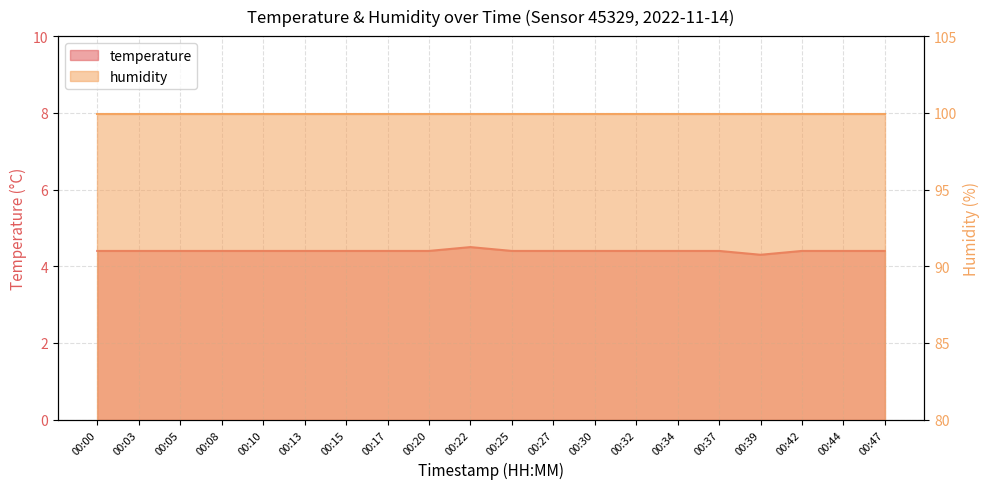

What is the average value?

4.4